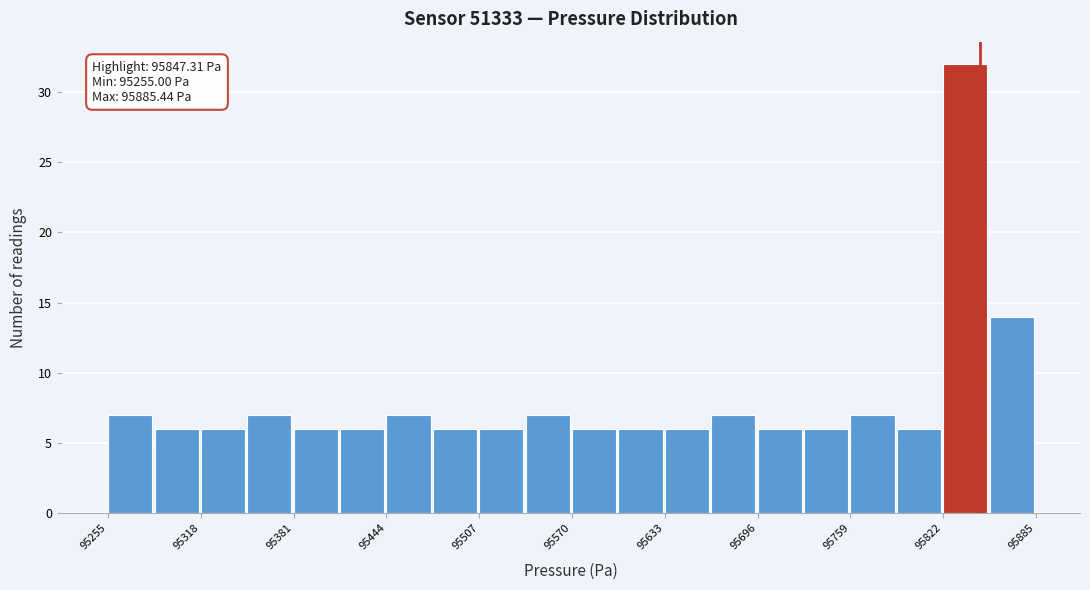

Around what value on the x-axis is the tallest bar? Give the approximate position of its centre, as read against the axis.

95840